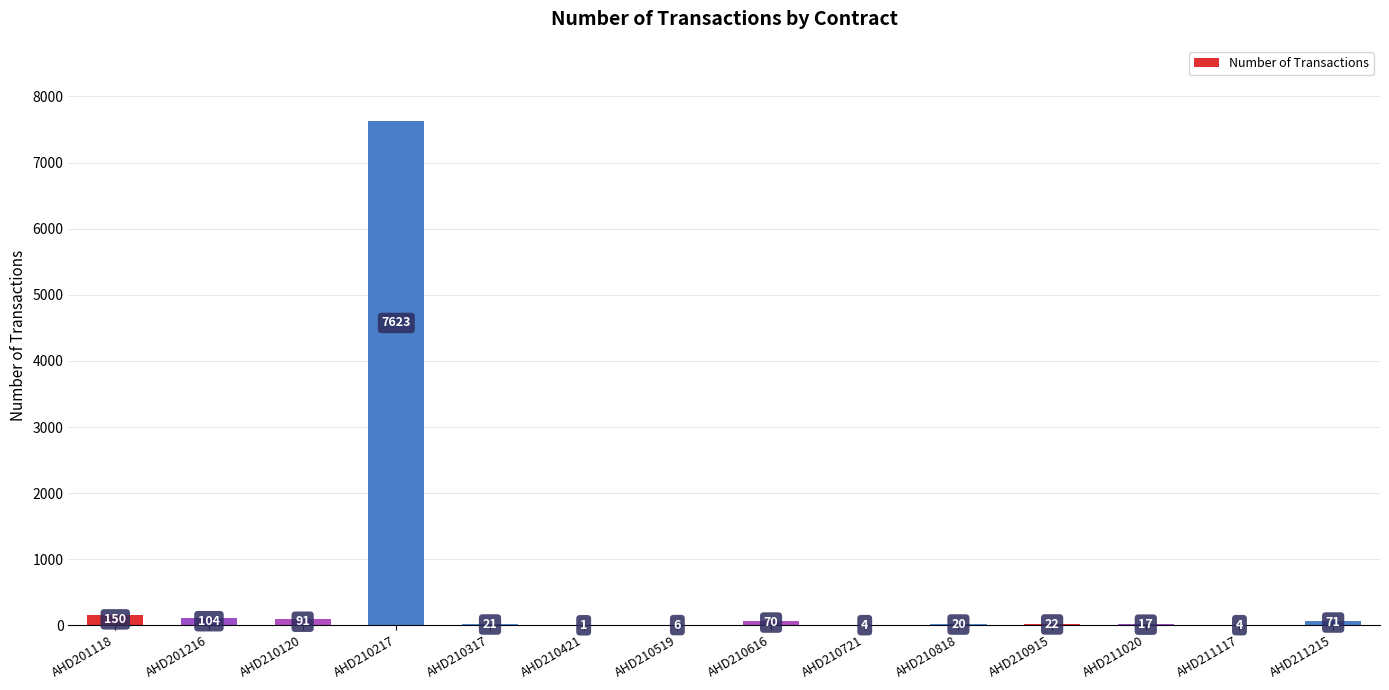

What is the maximum value shown in the chart?

7623